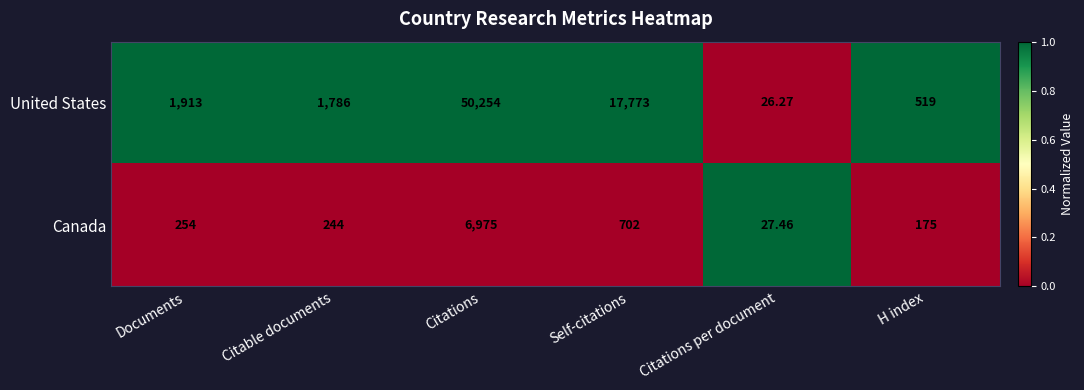

Rank the categories by Canada value from lowest to highest.

Citations per document, H index, Citable documents, Documents, Self-citations, Citations